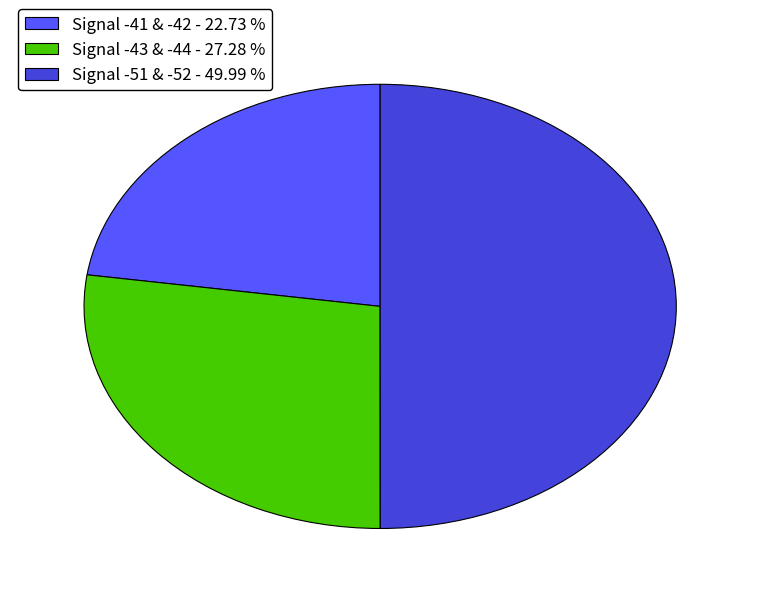

What is the smallest slice in the pie chart?

Signal -41 & -42 - 22.73 %